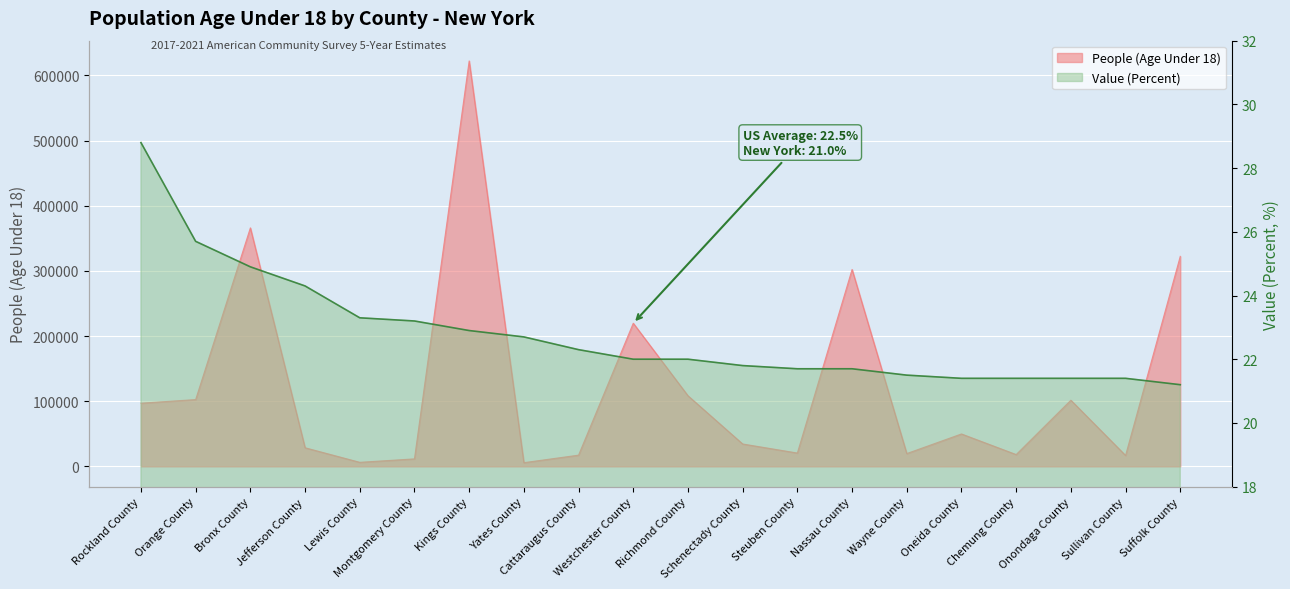

At how many categories does at least one series exceed 90802?

9